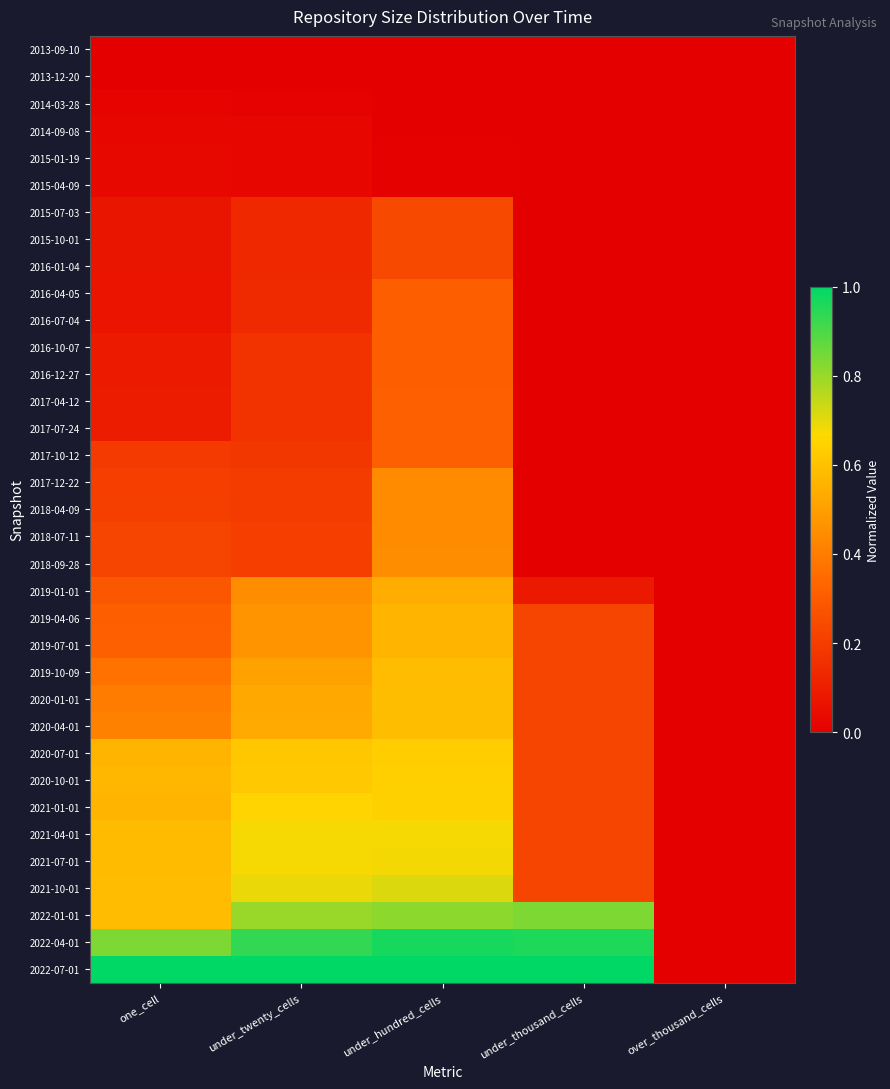

What is the total value across all series at under_twenty_cells?

12.0